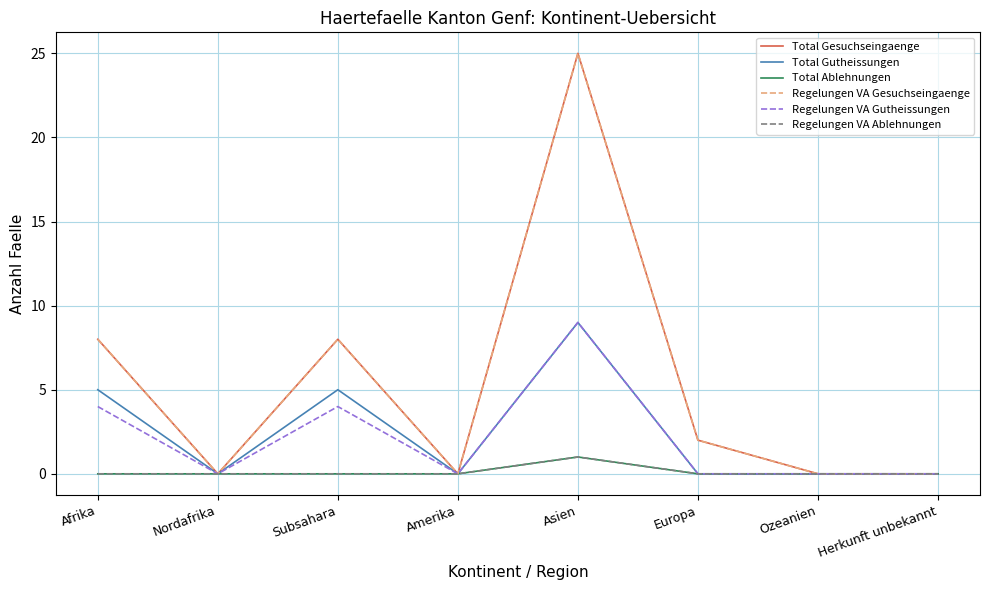

Does the chart display data point markers on the line(s)?

No